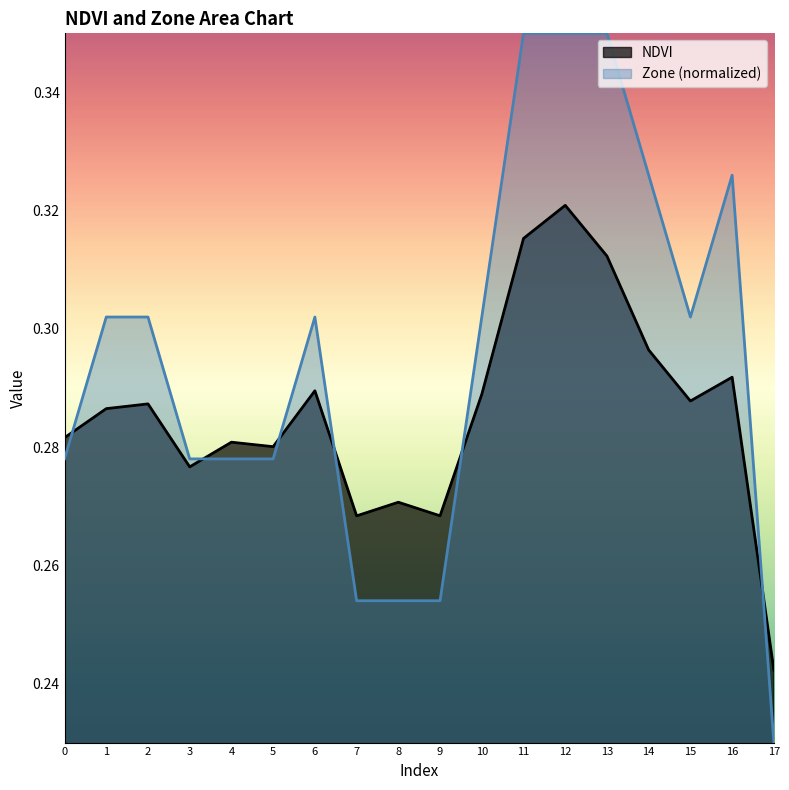

Which series has the largest total across all categories?

Zone (normalized)